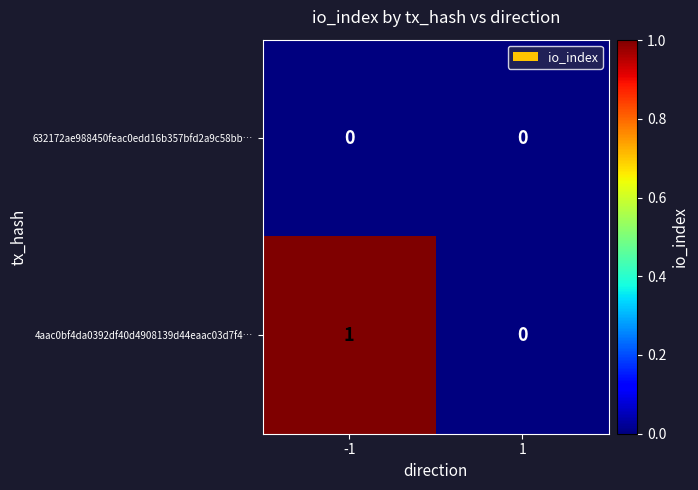

List the series in order of their overall mean, lowest first.

632172ae988450feac0edd16b357bfd2a9c58bb…, 4aac0bf4da0392df40d4908139d44eaac03d7f4…